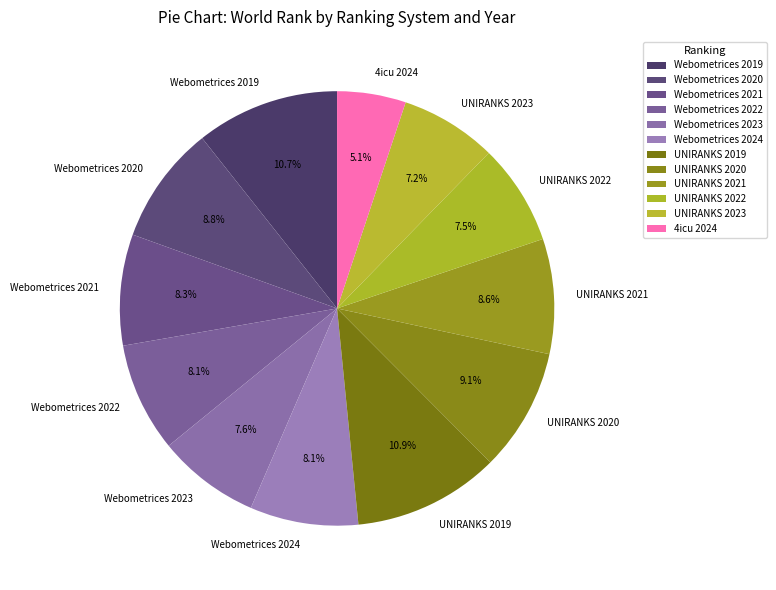

Is it true that Webometrices 2024 is 8% of the pie?

True